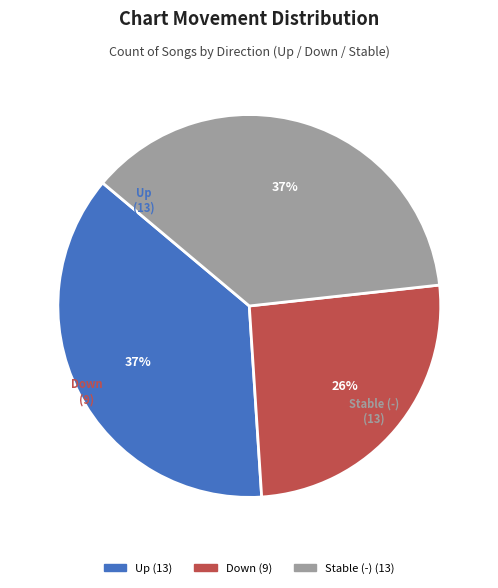

Between Down and Stable (-), which is larger?

Stable (-)